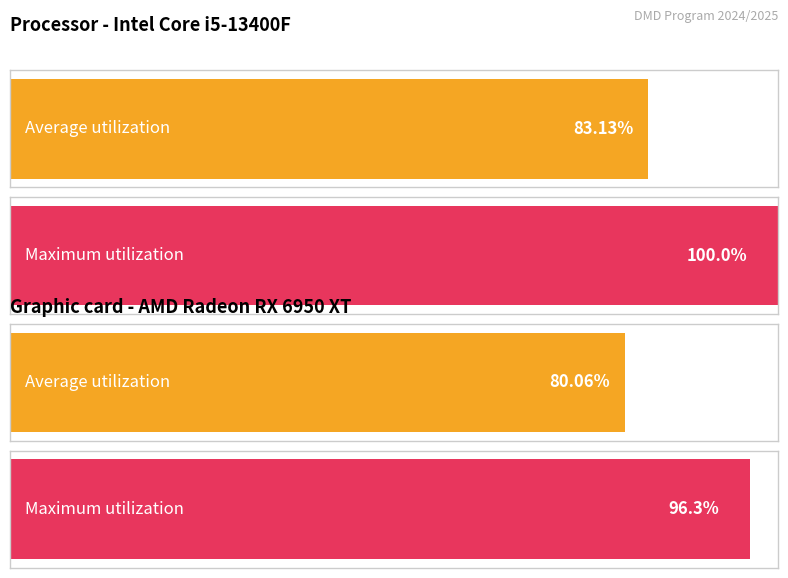

List the series in order of their overall mean, highest first.

Maximum utilization, Average utilization